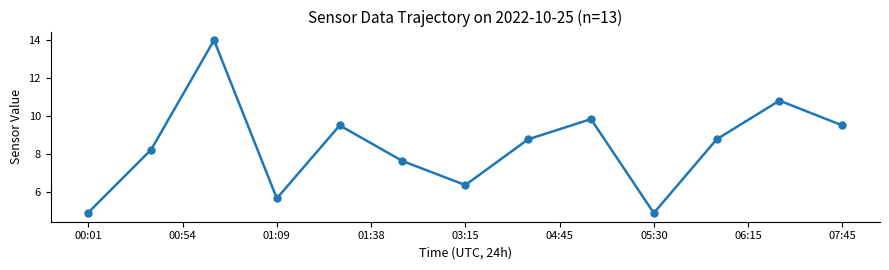

How many interior local peaks (higher than both neighbors) does the data have?

4